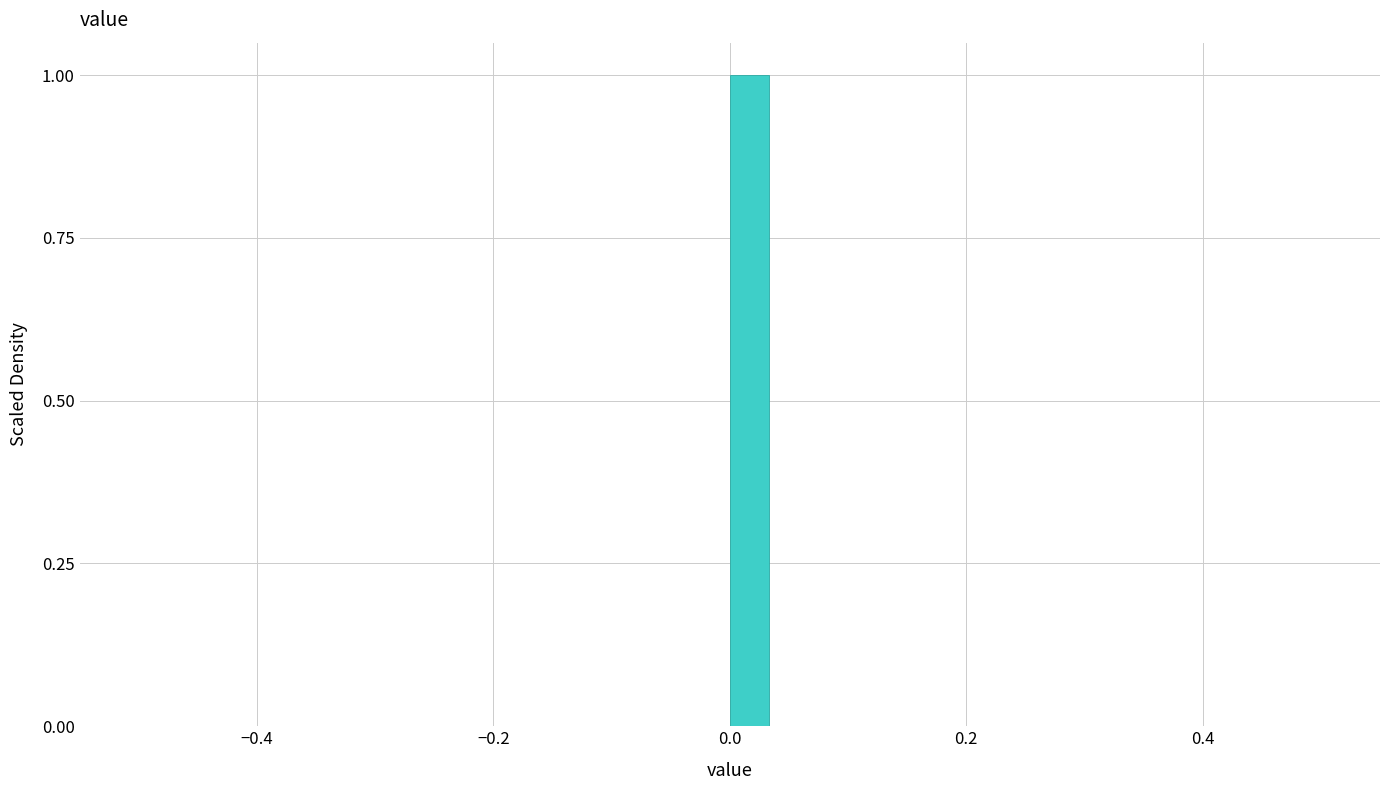

Around what value on the x-axis is the tallest bar? Give the approximate position of its centre, as read against the axis.

0.02